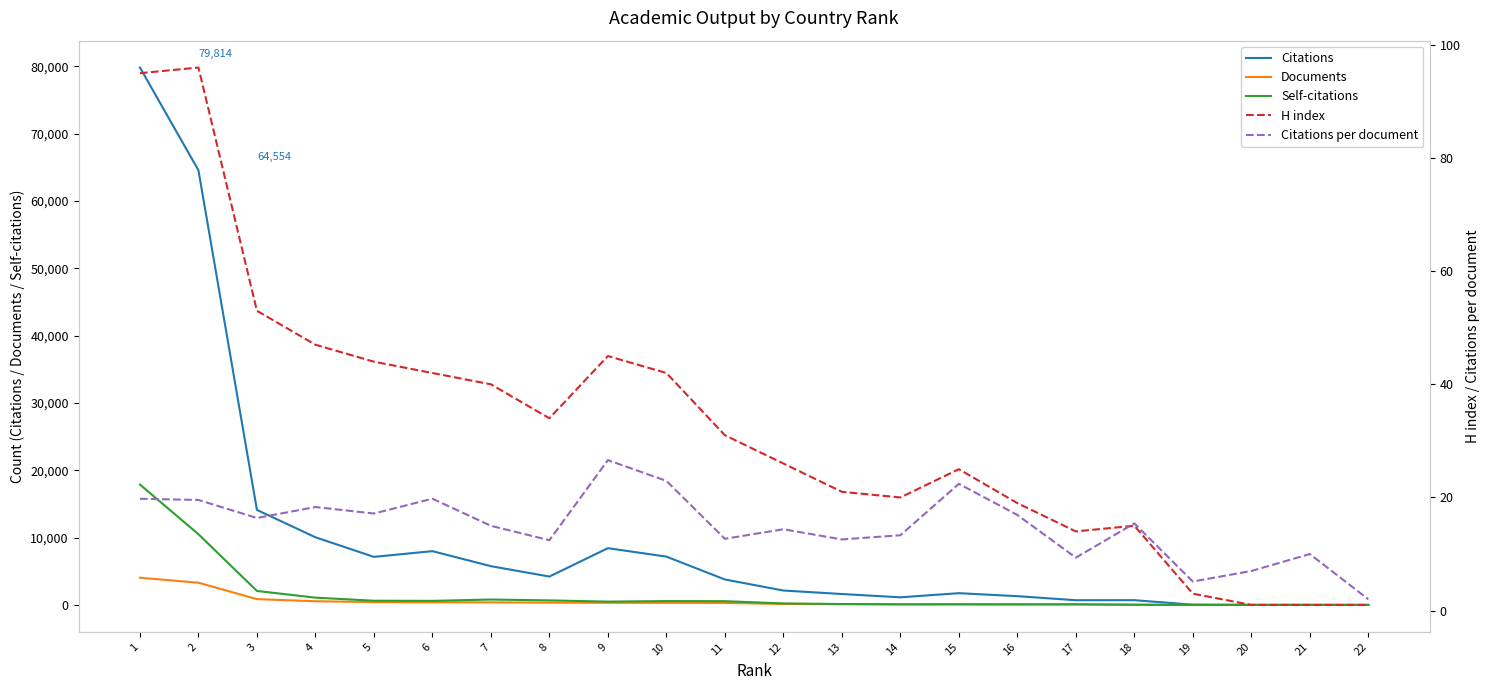

Which category has the lowest value across all series?

20